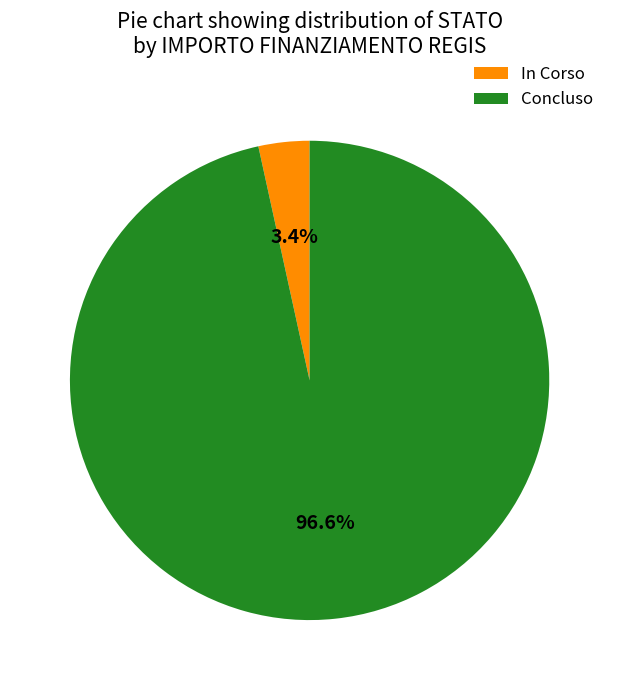

Count the number of slices in the pie.

2